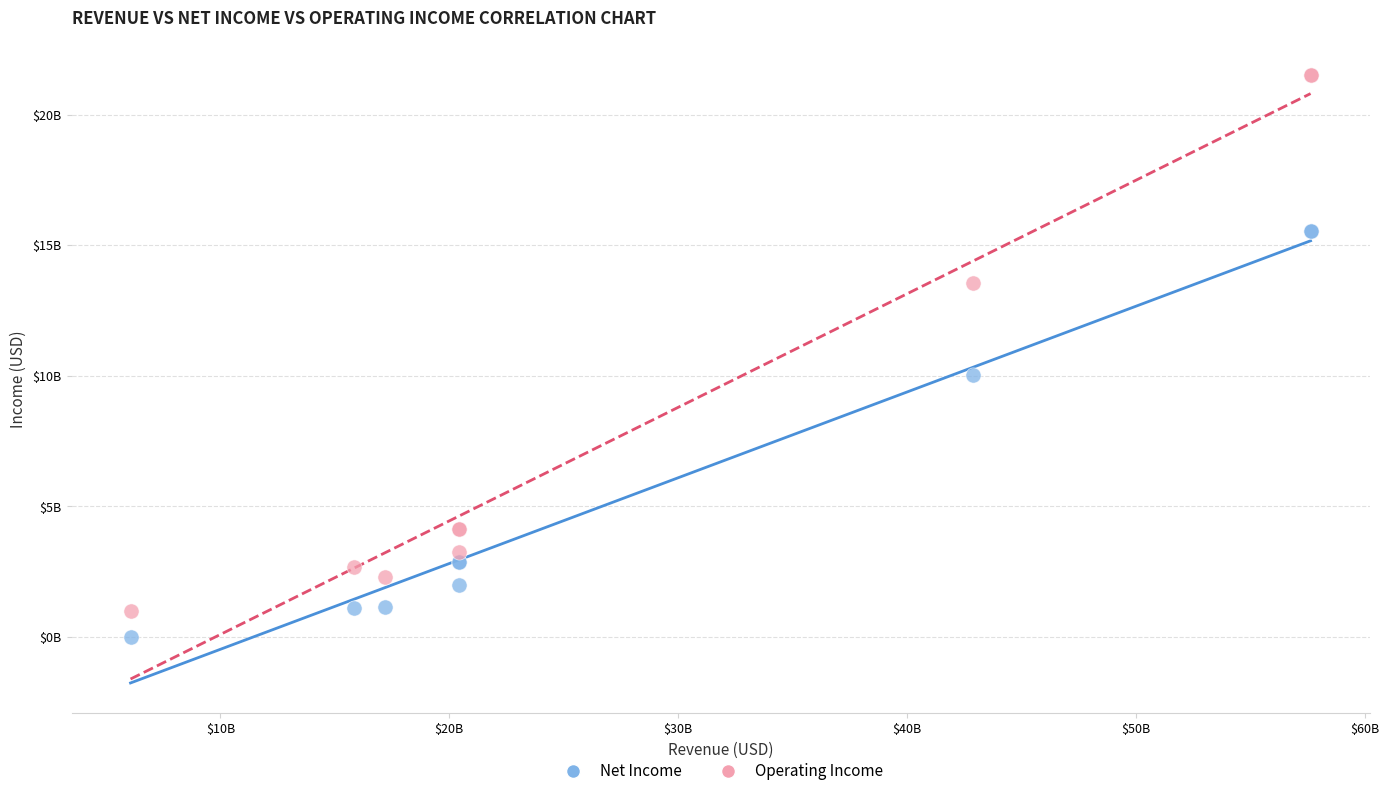

Which series contains the lowest Y value?

Net Income